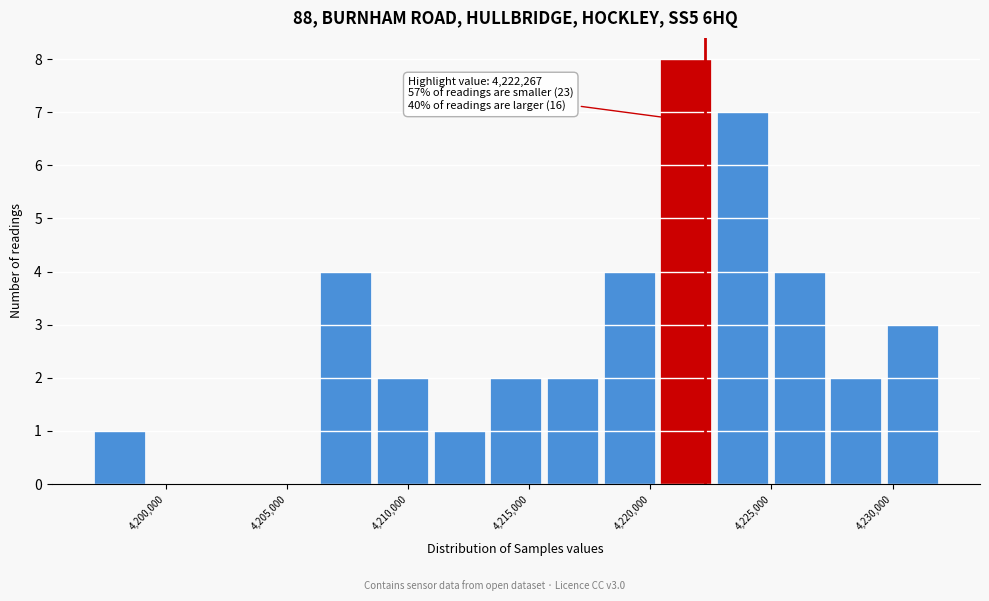

Over which range of the x-axis is the bar tallest?

4220500 to 4222500